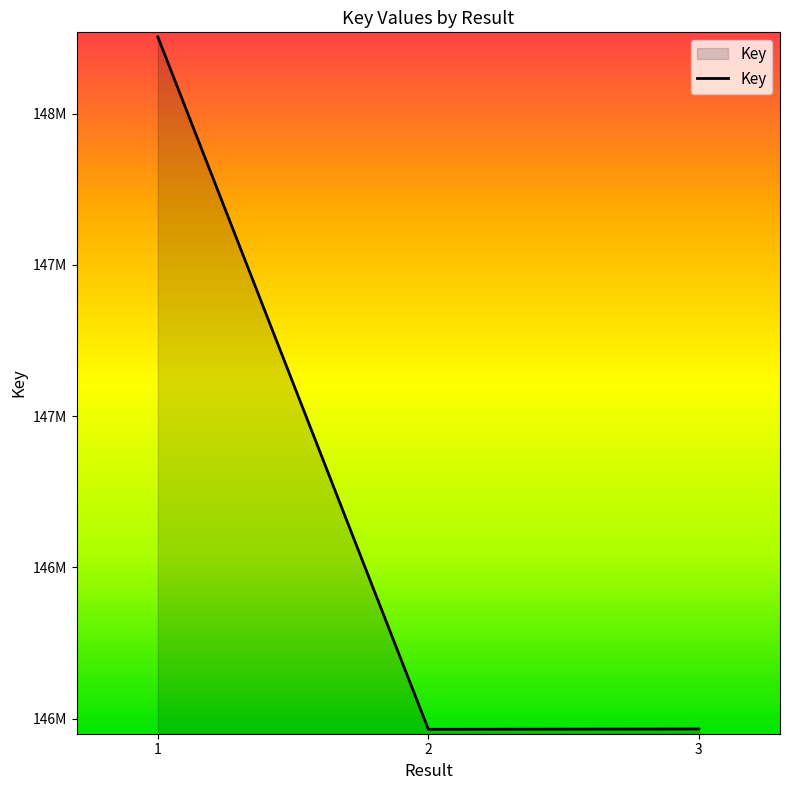

Does the chart display data point markers on the line(s)?

No